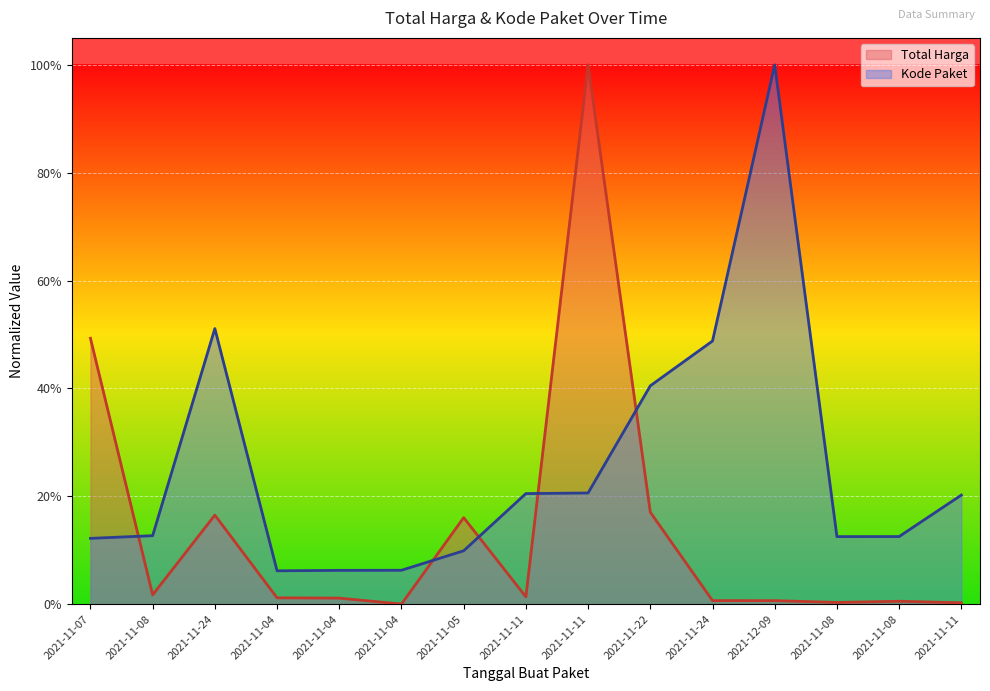

After their last crossing, which series has the higher values: Kode Paket or Total Harga?

Kode Paket